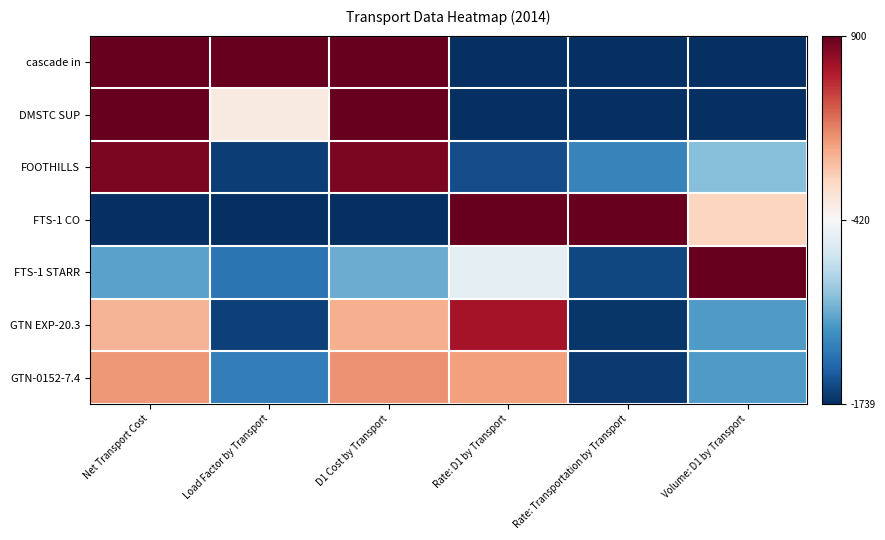

List the series in order of their peak value, highest first.

cascade in, DMSTC SUP, FTS-1 CO, FTS-1 STARR, FOOTHILLS, GTN EXP-20.3, GTN-0152-7.4